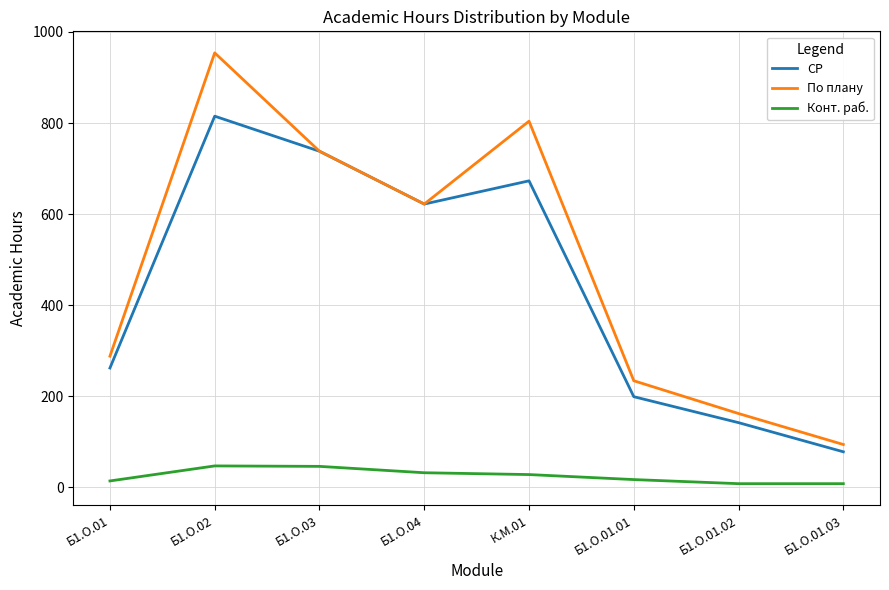

Rank the series by their maximum value, from highest to lowest.

По плану, СР, Конт. раб.